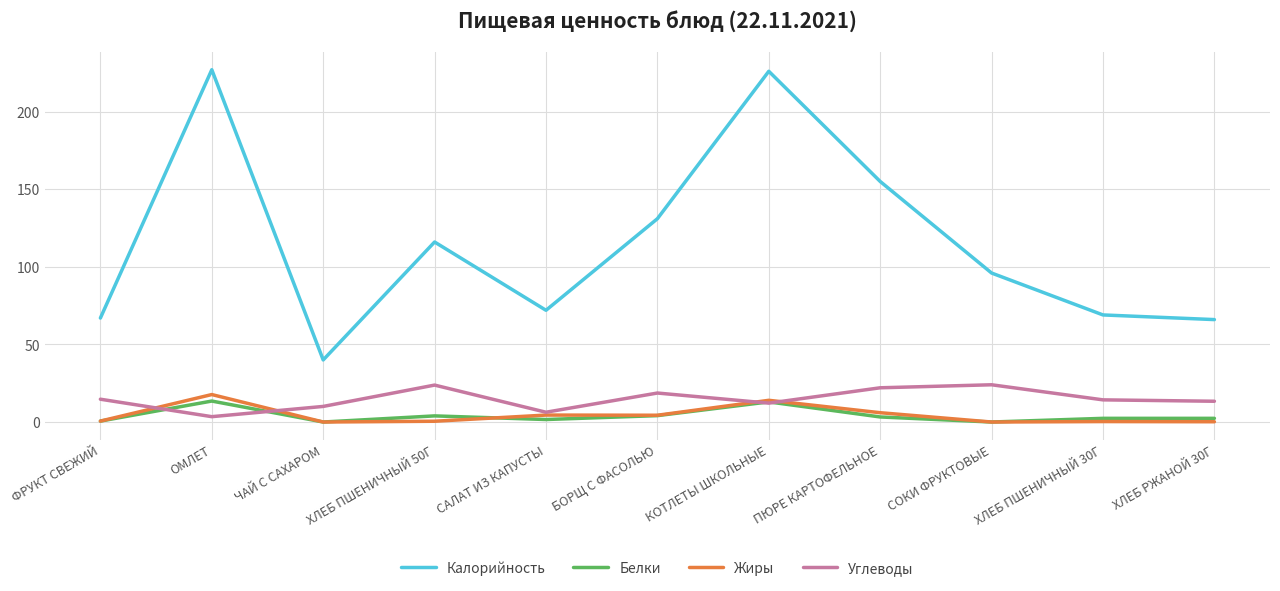

List the series in order of their peak value, lowest first.

Белки, Жиры, Углеводы, Калорийность